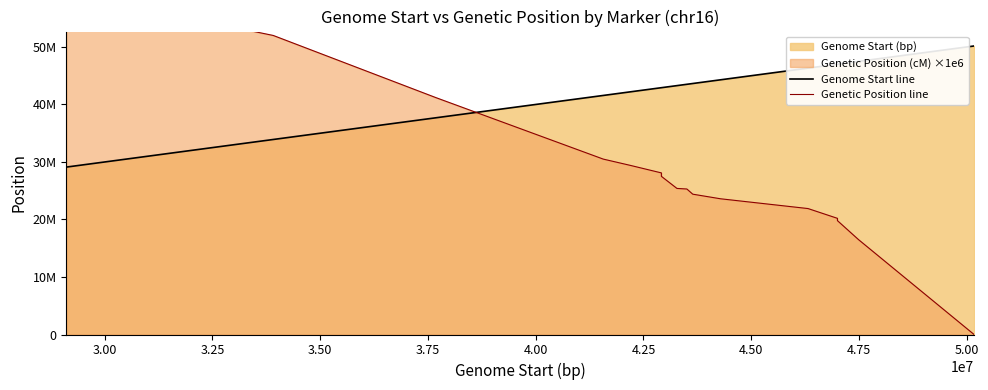

Which series has the largest total across all categories?

Genome Start line